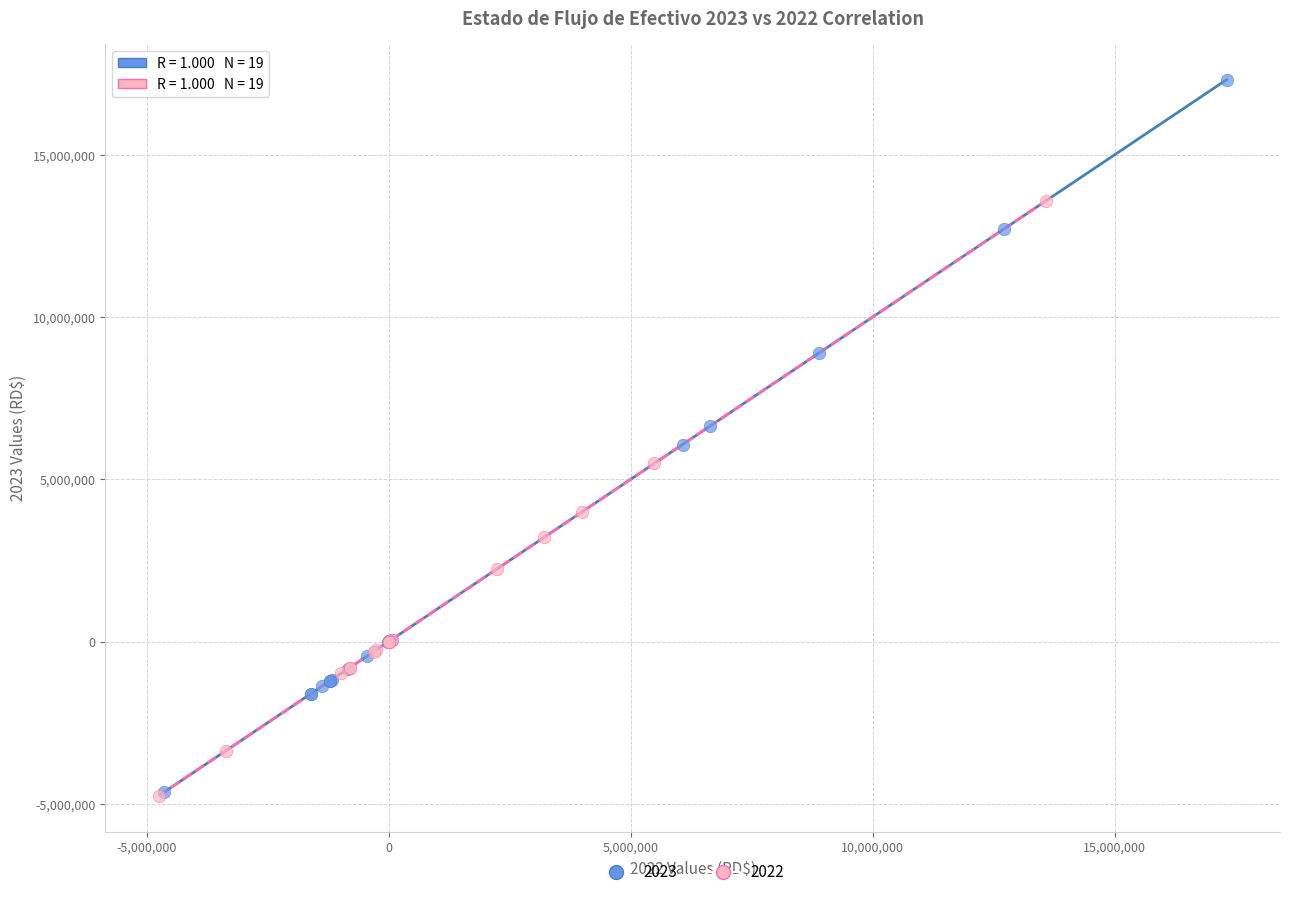

Which series has the largest Y range (max minus min)?

2023